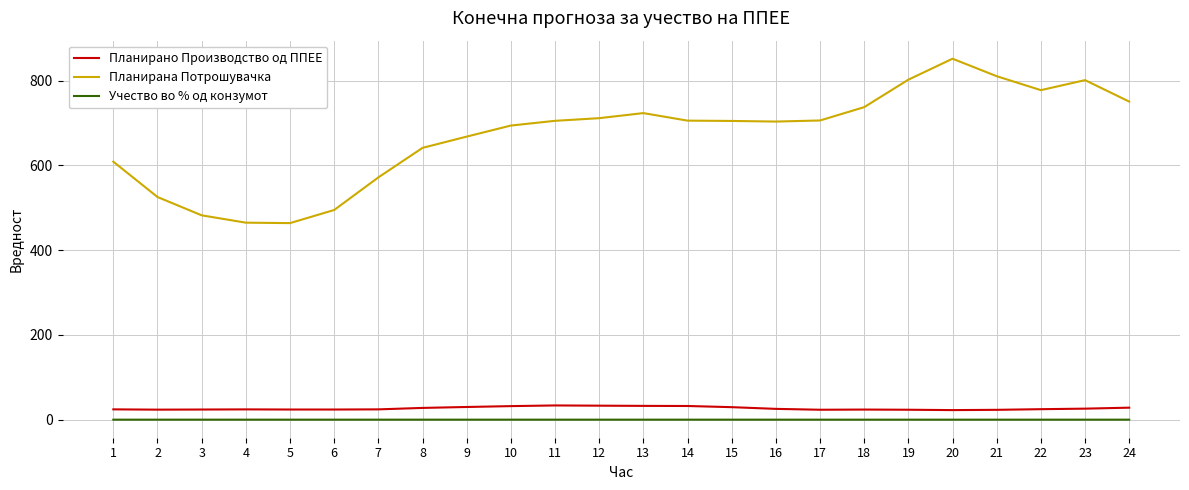

True or false: Учество во % од конзумот and Планирана Потрошувачка cross at least once.

False